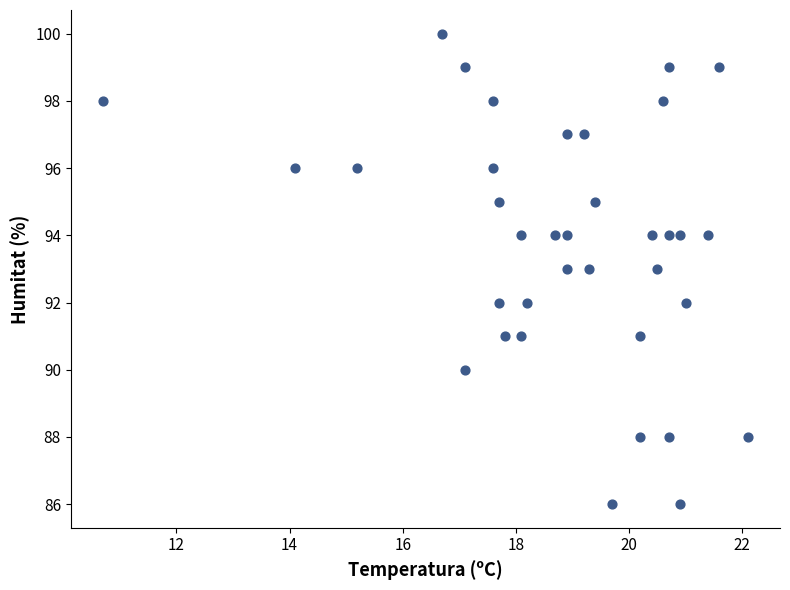

What is the range of Y values (max minus min)?

14